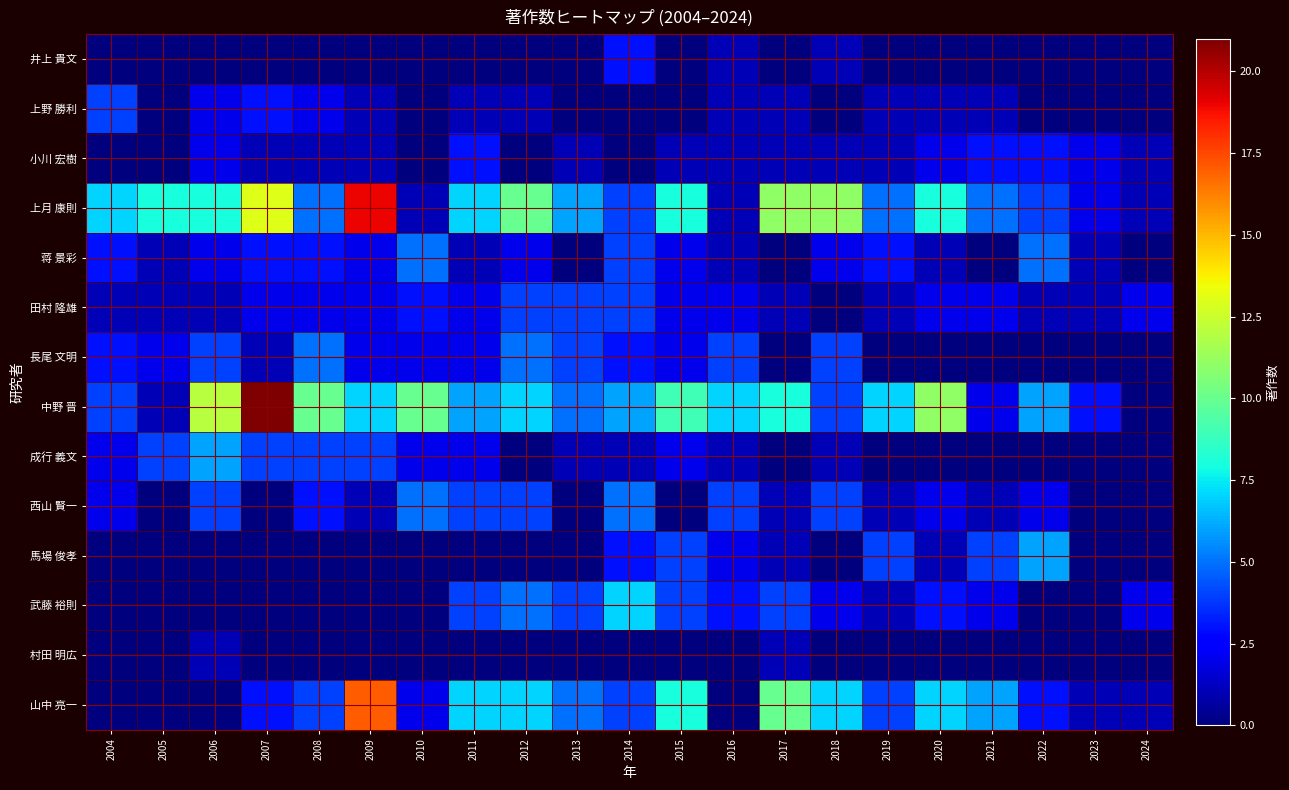

What is the difference between the highest and lowest values at 2012?

10